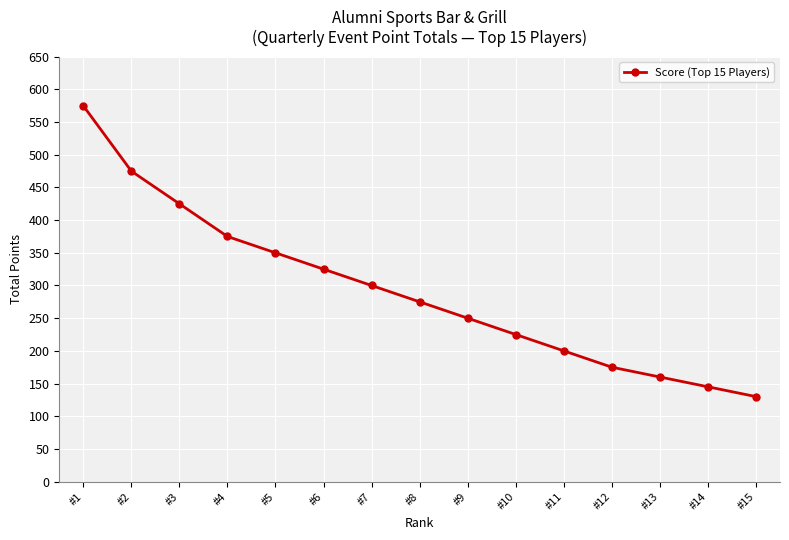

What is the greatest value displayed?

575